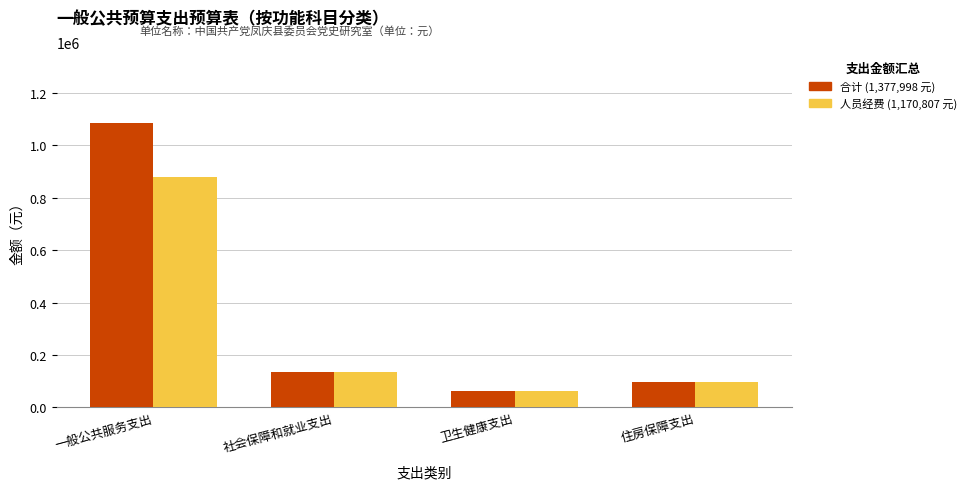

What is the smallest value displayed?

61104.0